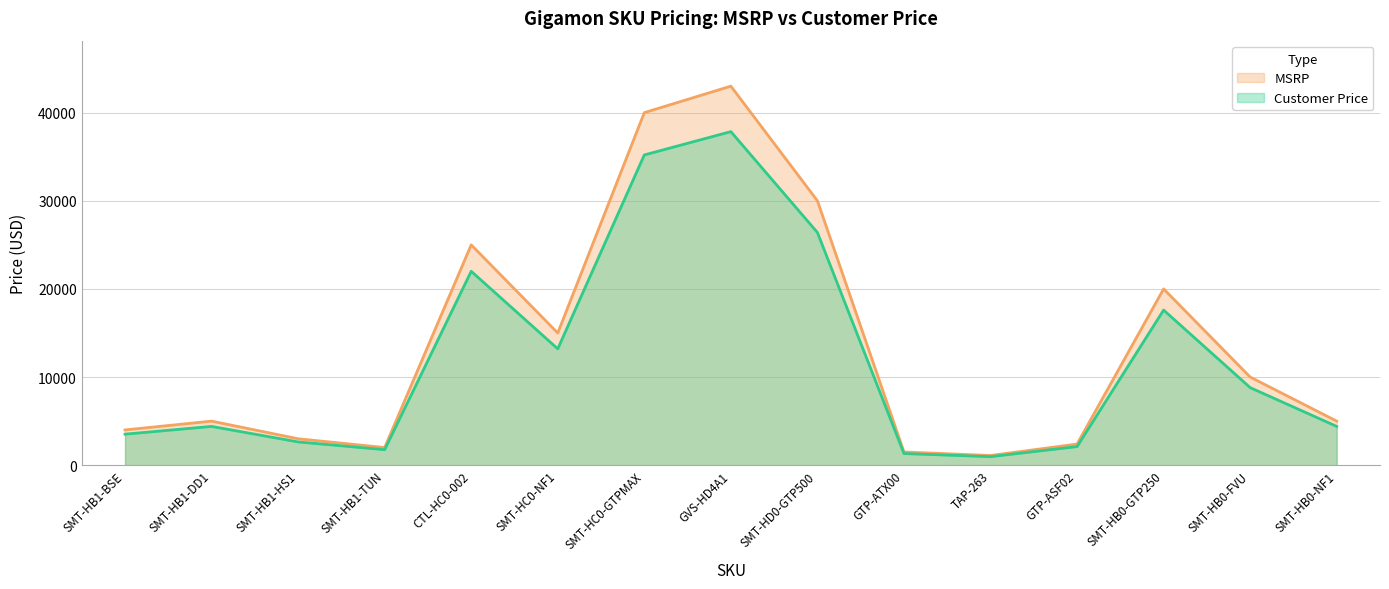

True or false: MSRP and Customer Price cross at least once.

False